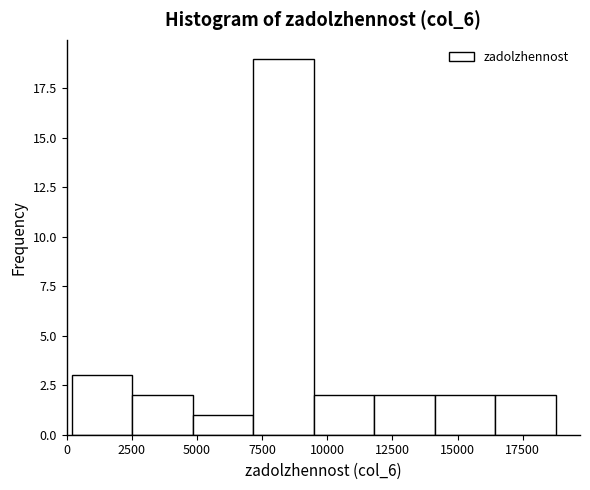

Reading left to right, transcribe this chart: for each bar, give the range it covers on the x-axis and its height. Neither the bar edges nor the heights are printed on the chart, so give them approximately, as read against the axes.

0 to 2500: 3
2500 to 5000: 2
5000 to 7000: 1
7000 to 9500: 19
9500 to 12000: 2
12000 to 14000: 2
14000 to 16500: 2
16500 to 19000: 2